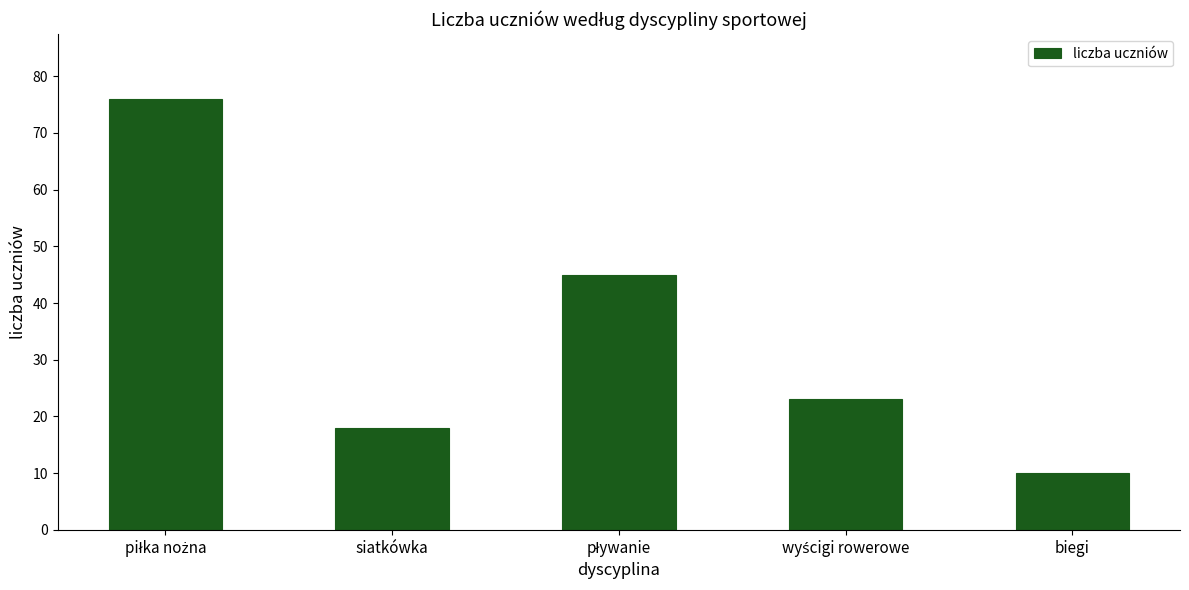

Reading left to right, transcribe all the data shown in this chart.

76	18	45	23	10